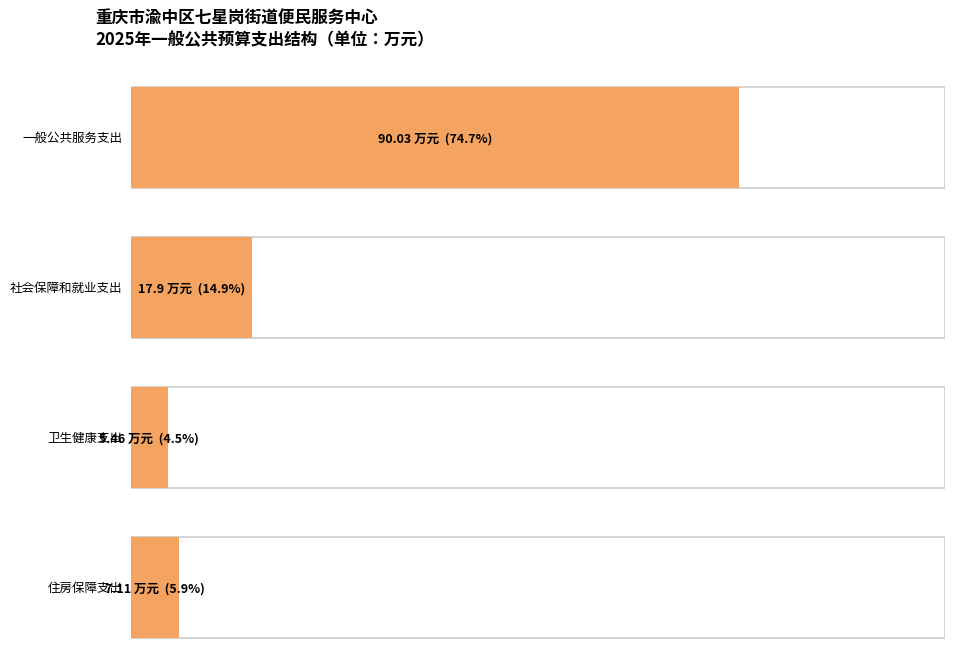

At how many categories does at least one series exceed 81?

1